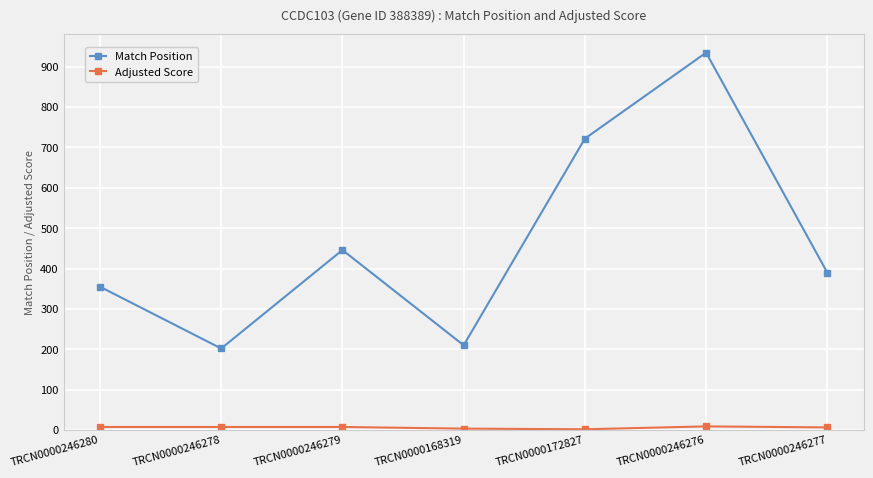

Does the chart display data point markers on the line(s)?

Yes